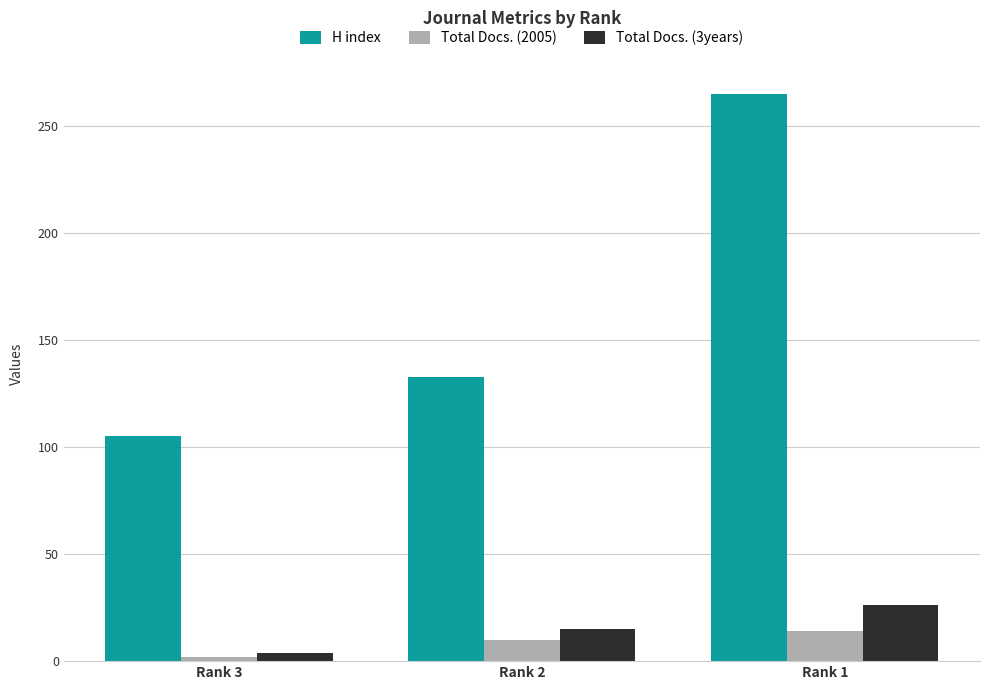

Rank the series by their maximum value, from highest to lowest.

H index, Total Docs. (3years), Total Docs. (2005)